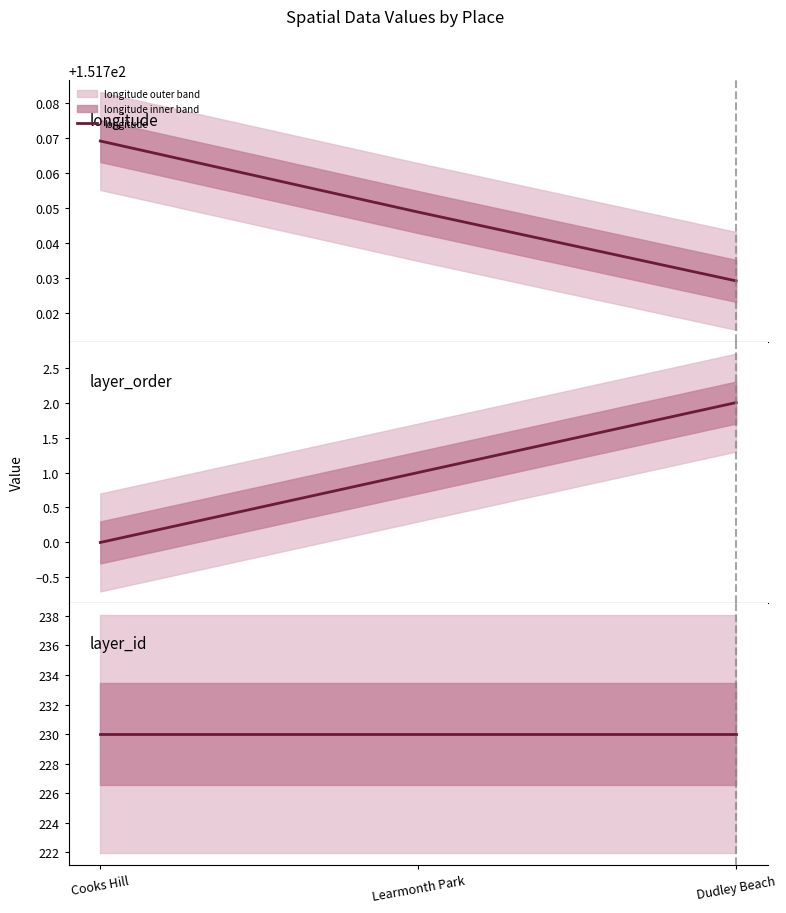

Reading right to left, what are all the values shown in this chart?

longitude: 151.7	151.7	151.8
layer_order: 2.0	1.0	0.0
layer_id: 230.0	230.0	230.0